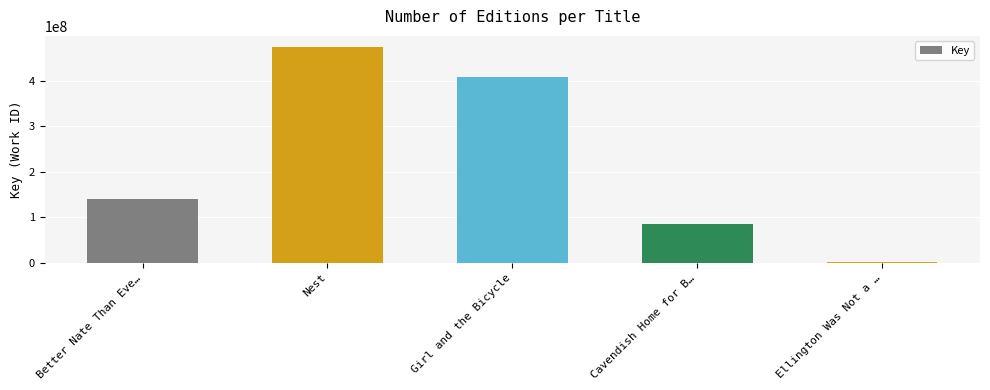

What is the sum of all values?

1110160109